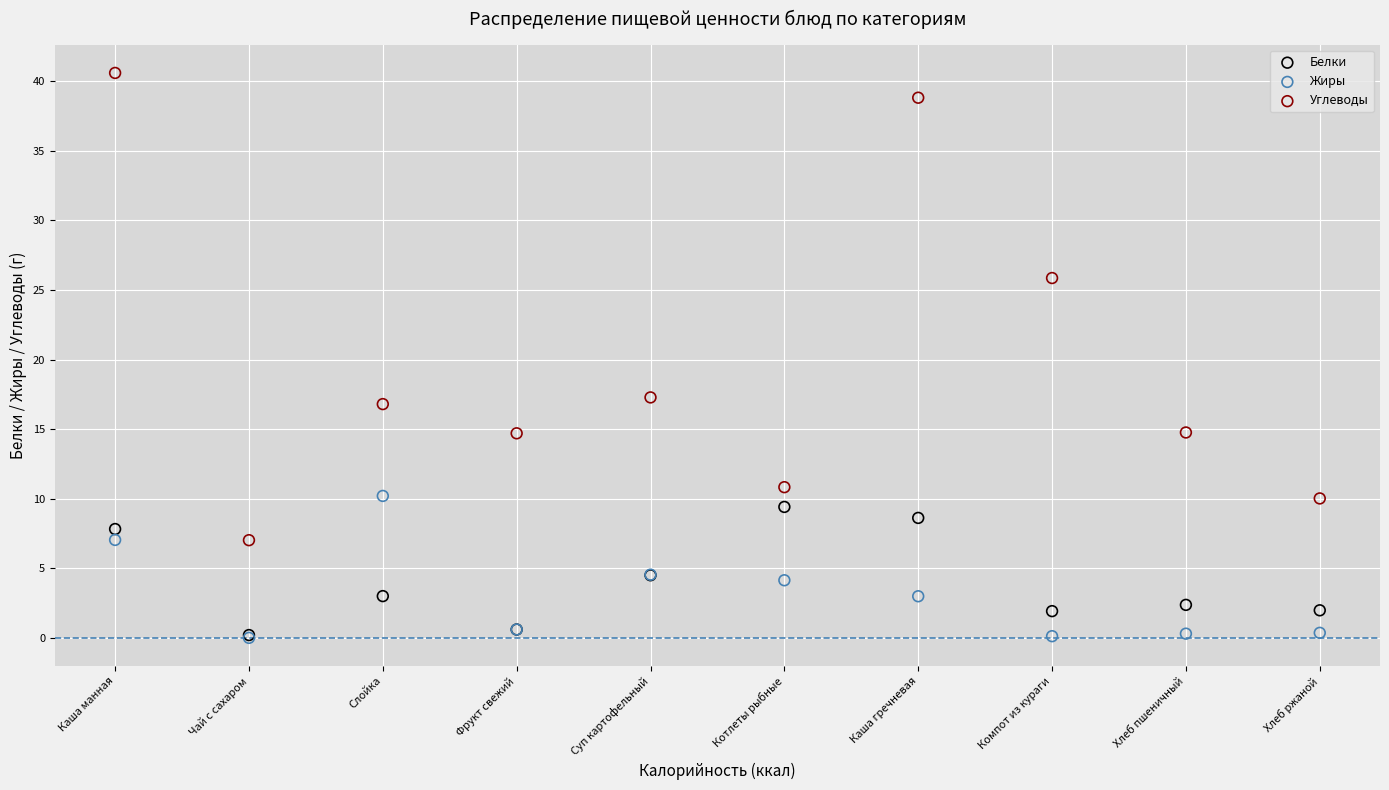

What are all the series names shown in the legend?

Белки, Жиры, Углеводы